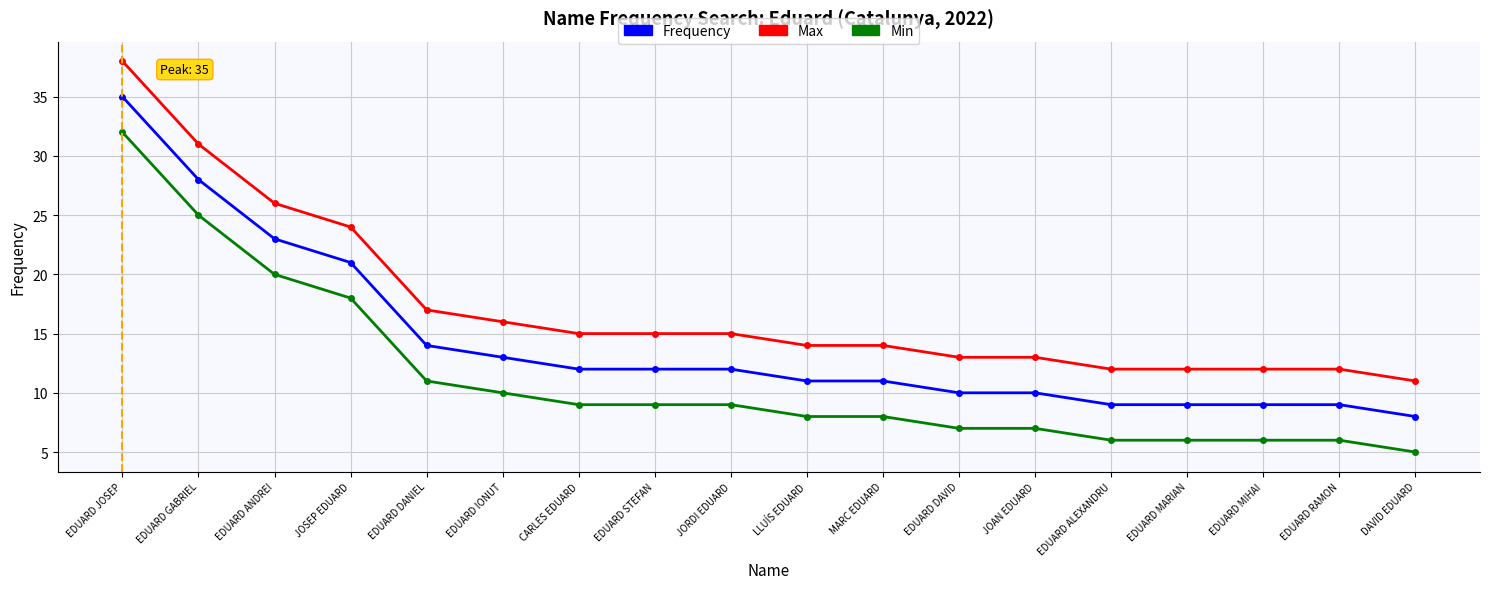

Count the number of categories in the chart.

18